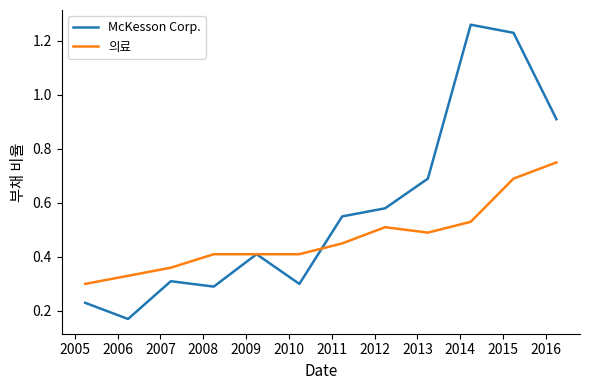

Which series has the largest total across all categories?

McKesson Corp.